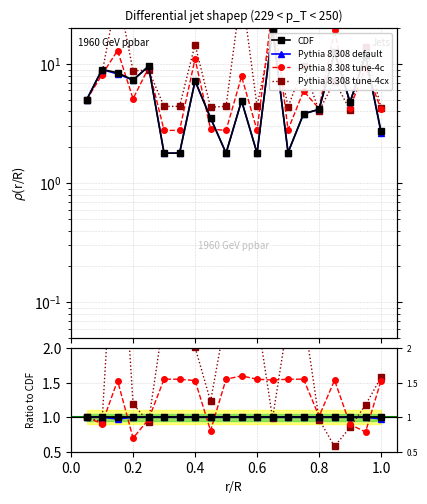

What are all the series names shown in the legend?

CDF, Pythia 8.308 default, Pythia 8.308 tune-4c, Pythia 8.308 tune-4cx